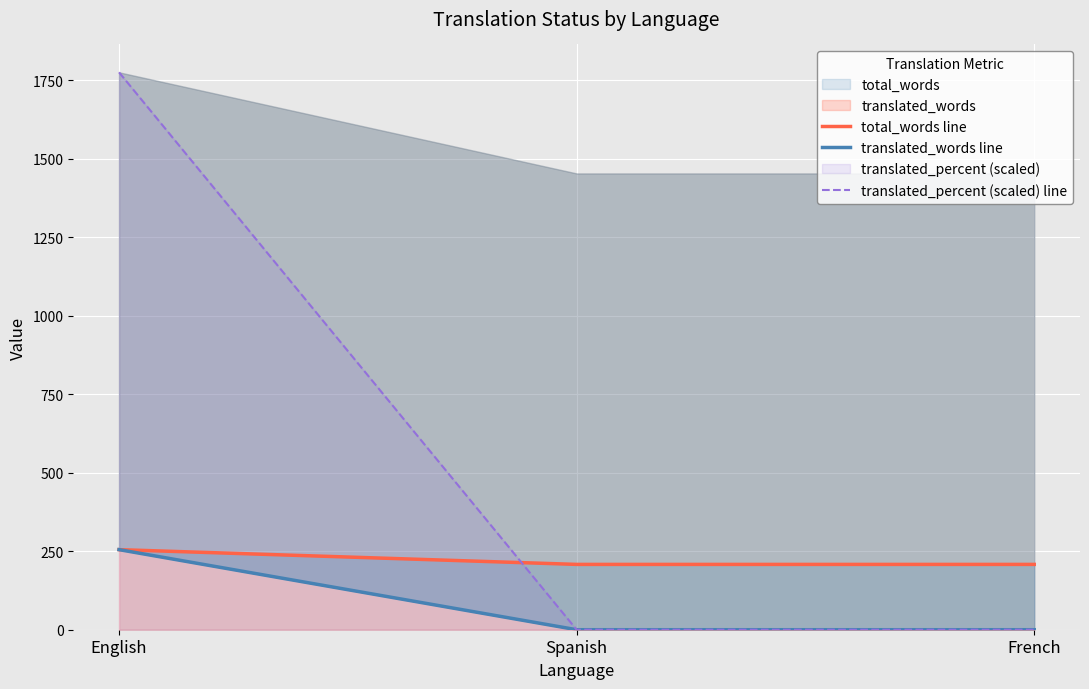

Is it true that translated_percent (scaled) line equals -963 at French?

False